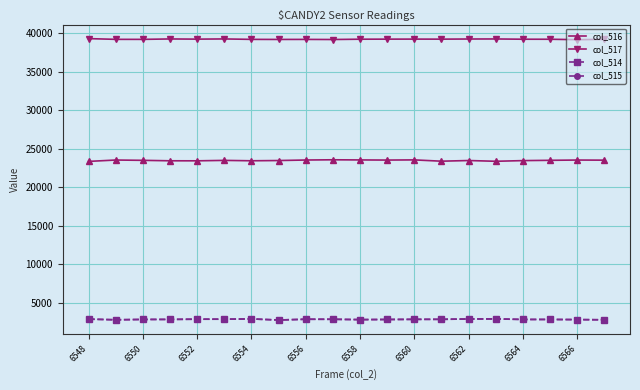

Which series has the largest total across all categories?

col_517